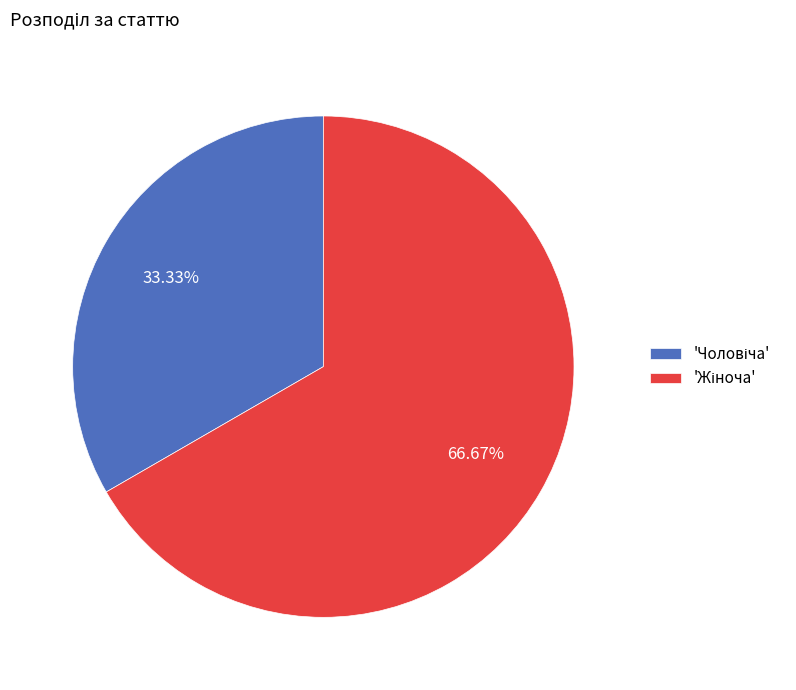

Is there a majority slice in this chart?

Yes